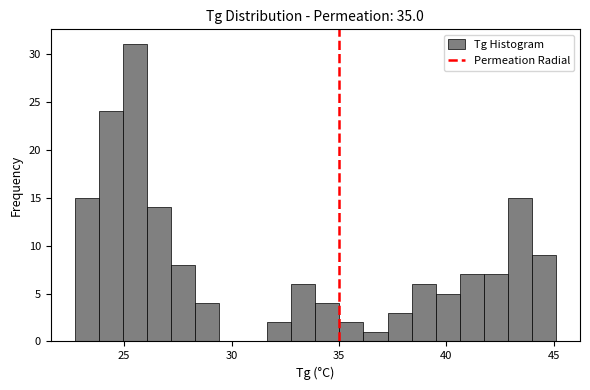

Around what value on the x-axis is the tallest bar? Give the approximate position of its centre, as read against the axis.

25.5